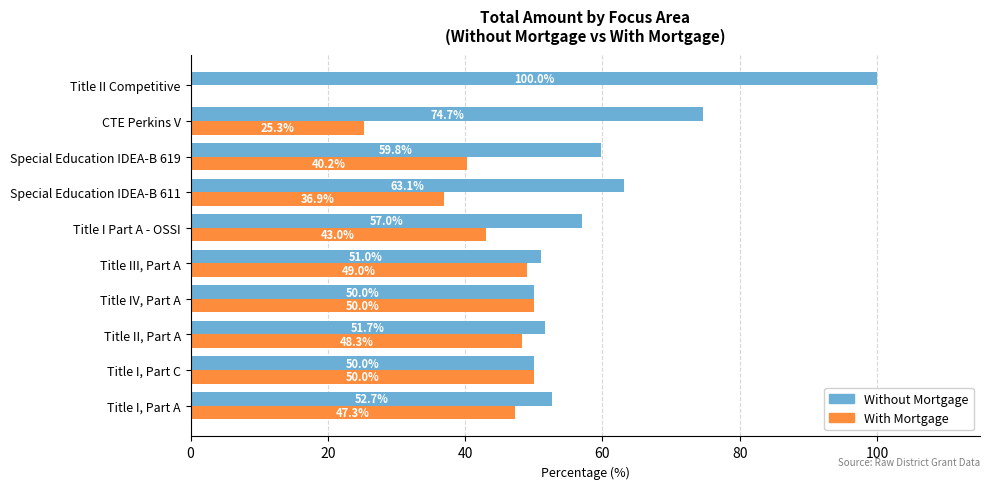

The value of Without Mortgage at Special Education IDEA-B 619 is 15.8. True or false?

False